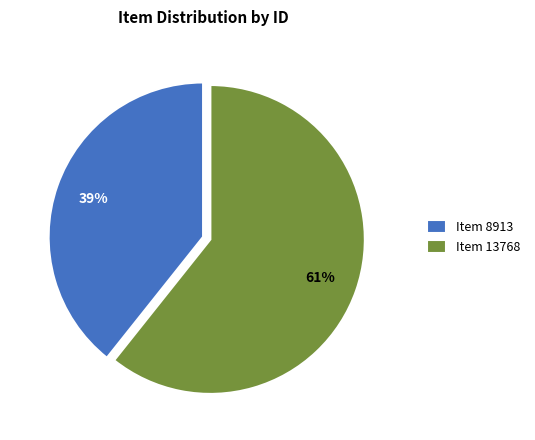

To the nearest percent, what is the combined percentage of Item 8913 and Item 13768?

100%